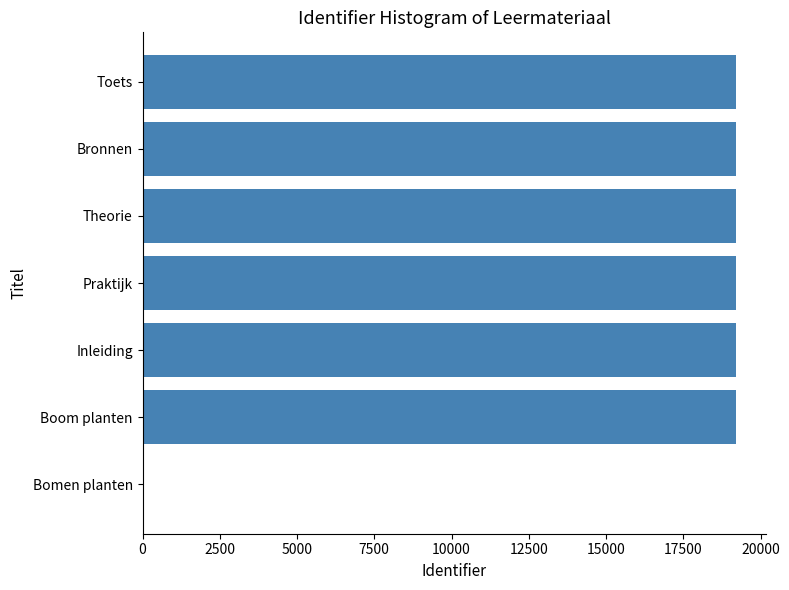

True or false: the data shows 8279 at Boom planten.

False